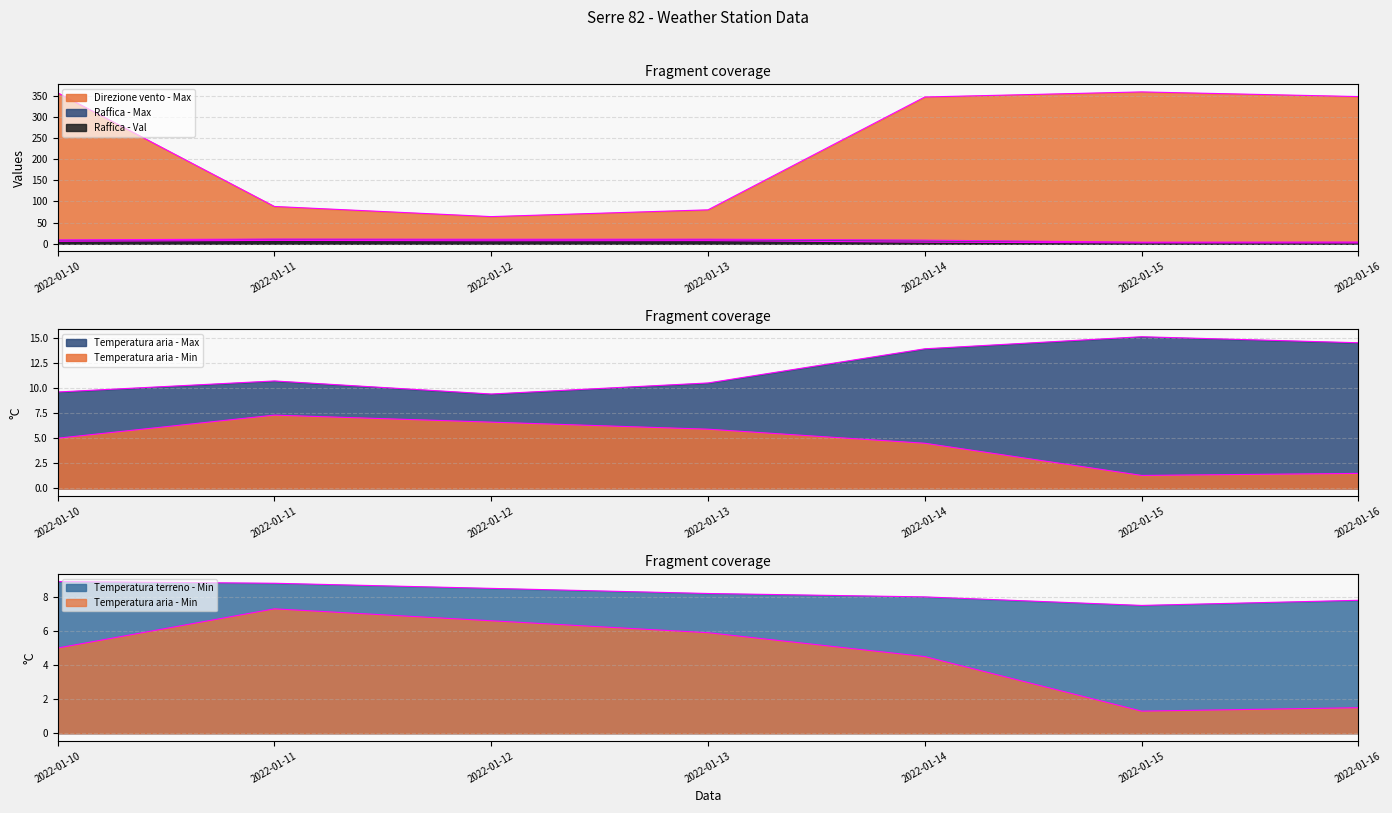

What is the difference between the highest and lowest values at 2022-01-10?

352.0